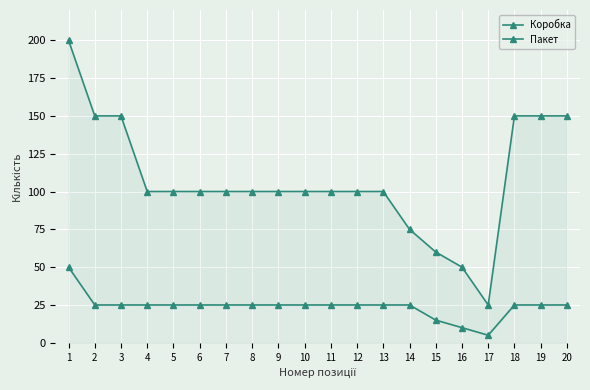

How many lines are shown in the chart?

2